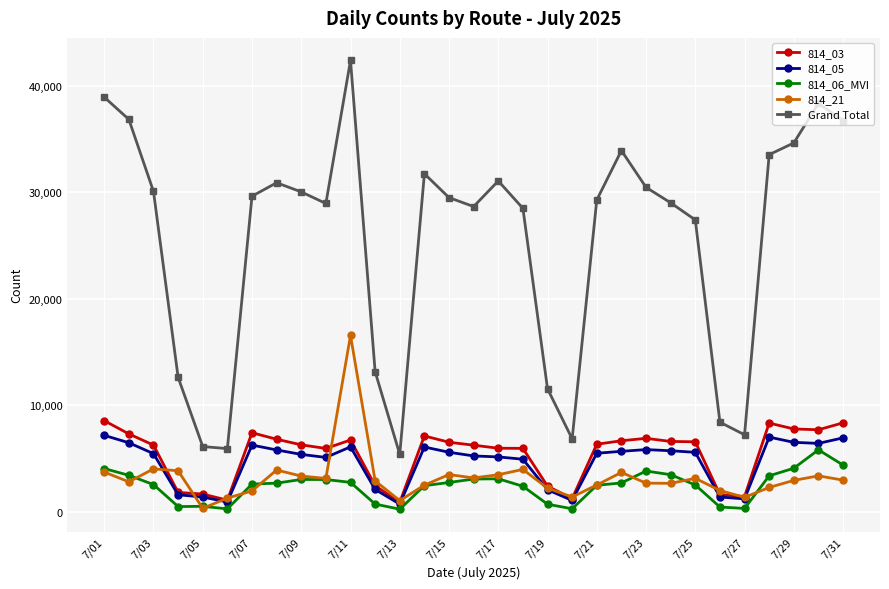

What is the average value of the 814_06_MVI series?

2395